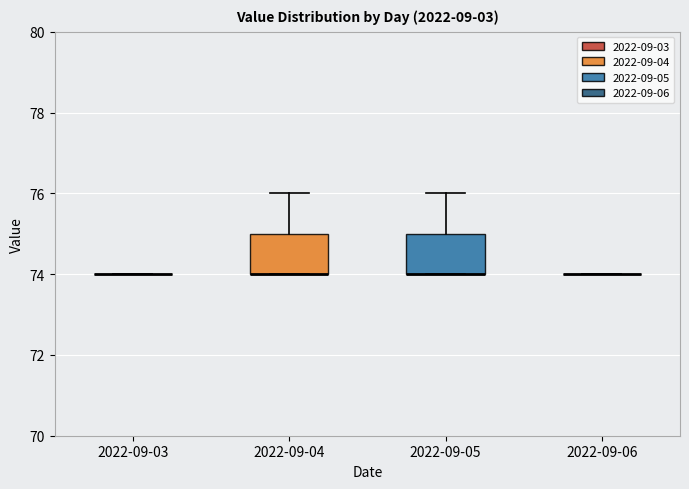

Reading left to right, read every box against the y-axis: the position of its median line, the range the box covers, and the ends of its whiskers. The values are not printed on the chart, so give them approximately, as read against the axis.

2022-09-03: box collapsed to a line at 74, whiskers 74 to 74
2022-09-04: median 74 (drawn on the box's lower edge), box 74 to 75, whiskers 74 to 76
2022-09-05: median 74 (drawn on the box's lower edge), box 74 to 75, whiskers 74 to 76
2022-09-06: box collapsed to a line at 74, whiskers 74 to 74